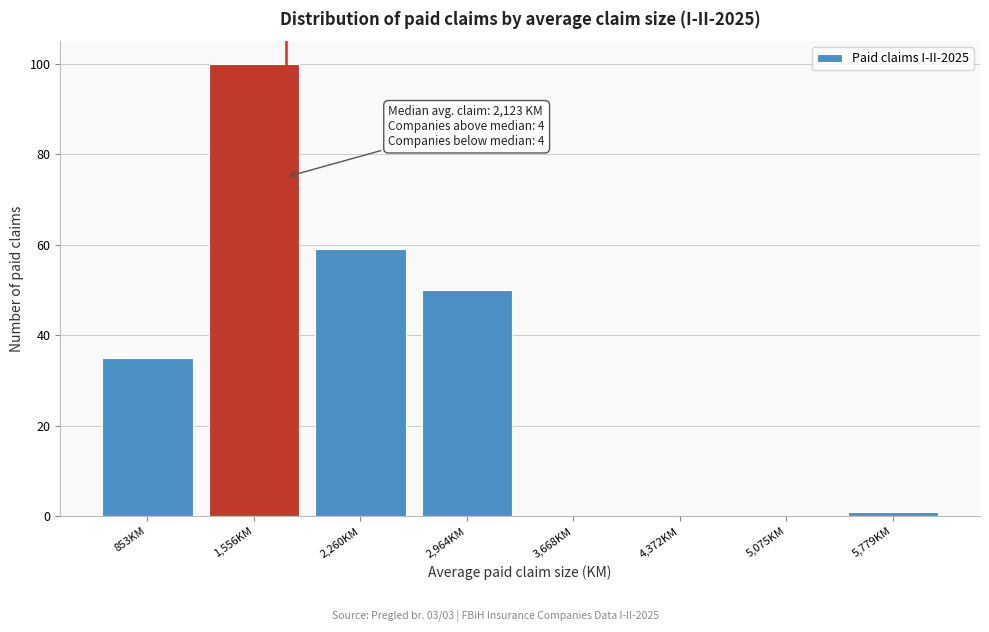

Reading right to left, transcribe all the data shown in this chart.

5,779KM=1	5,075KM=0	4,372KM=0	3,668KM=0	2,964KM=50	2,260KM=59	1,556KM=100	853KM=35